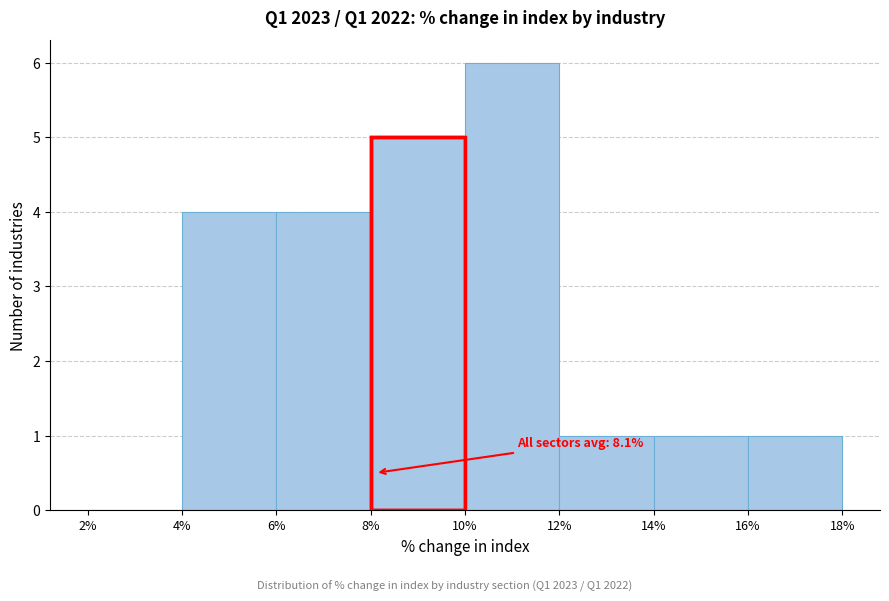

Over which range of the x-axis is the bar tallest?

10% to 12%